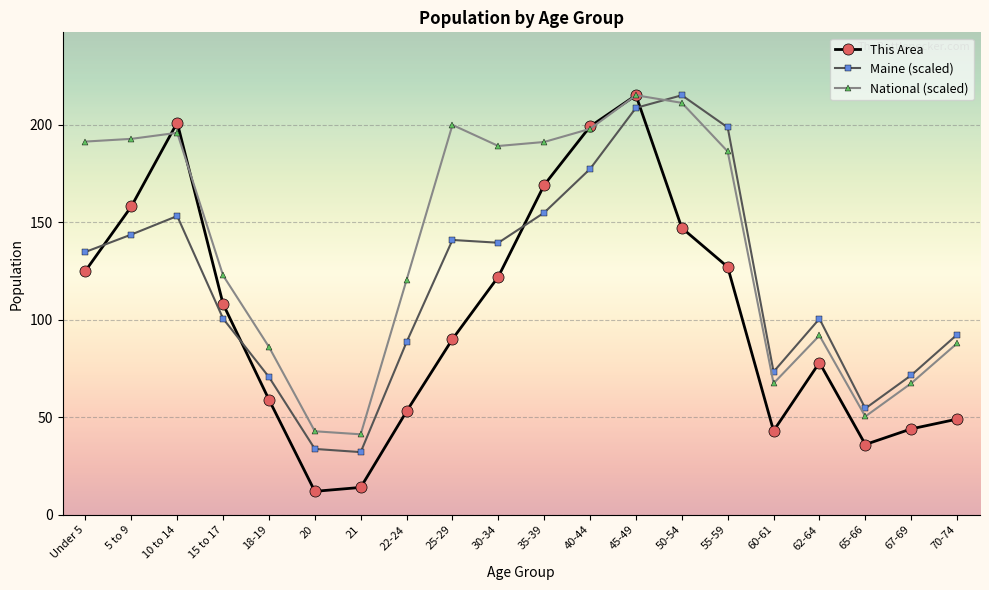

The This Area series shows 169.0 at 35-39. True or false?

True